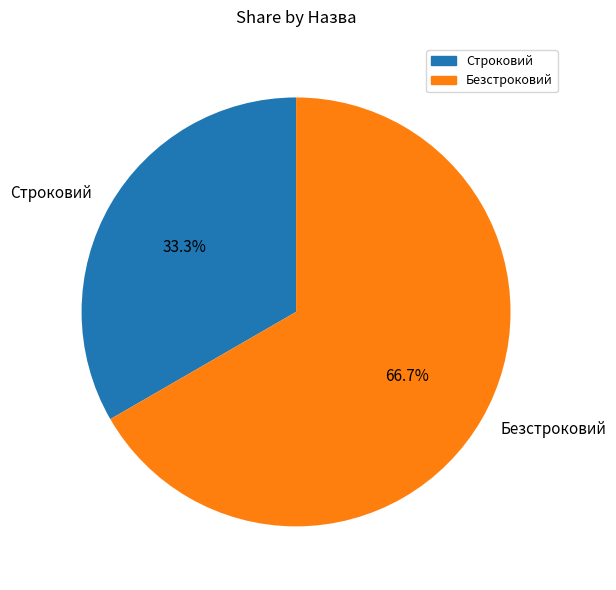

Which slice is the largest?

Безстроковий